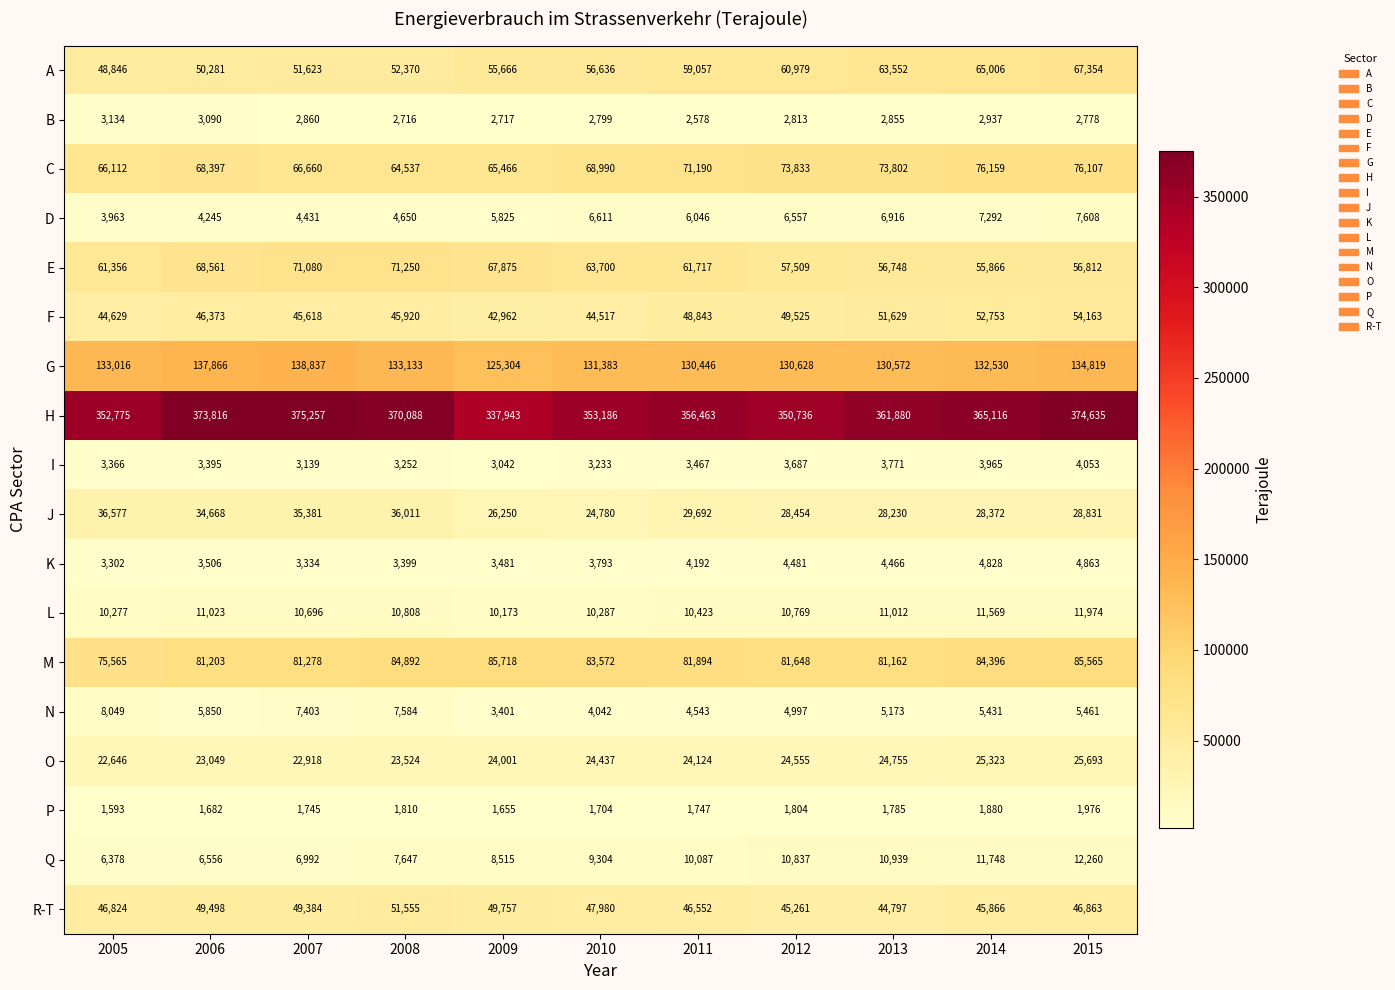

What is the smallest value displayed?

1593